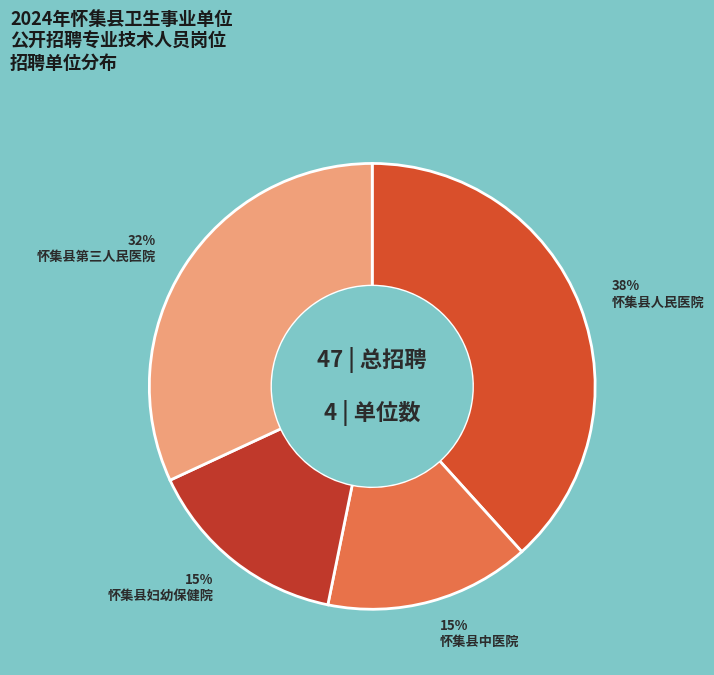

Approximately how many times larger is the value at 怀集县中医院 compared to 怀集县人民医院?

0.4